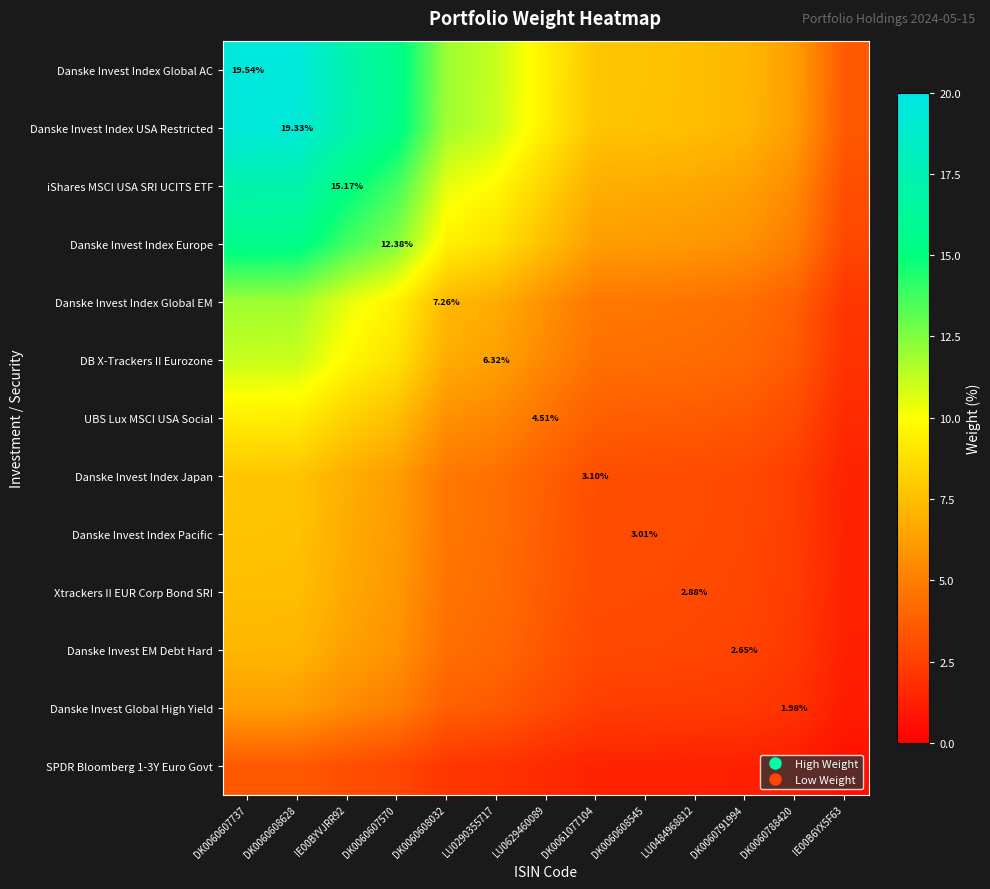

How many data points in Danske Invest EM Debt Hard are less than 3?

6